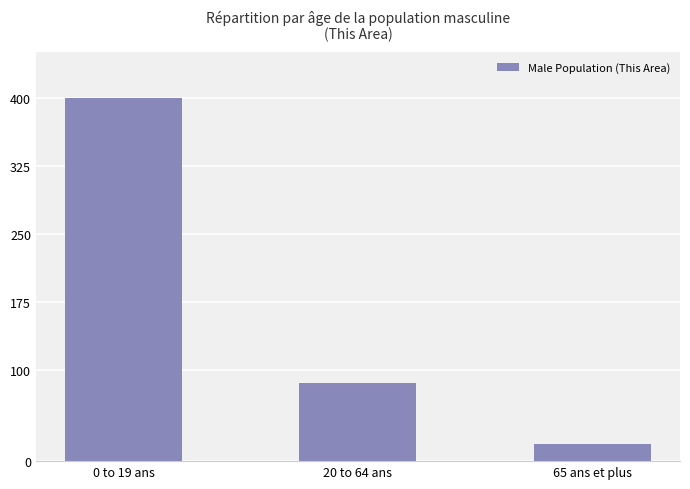

Rank the categories by value from highest to lowest.

0 to 19 ans, 20 to 64 ans, 65 ans et plus